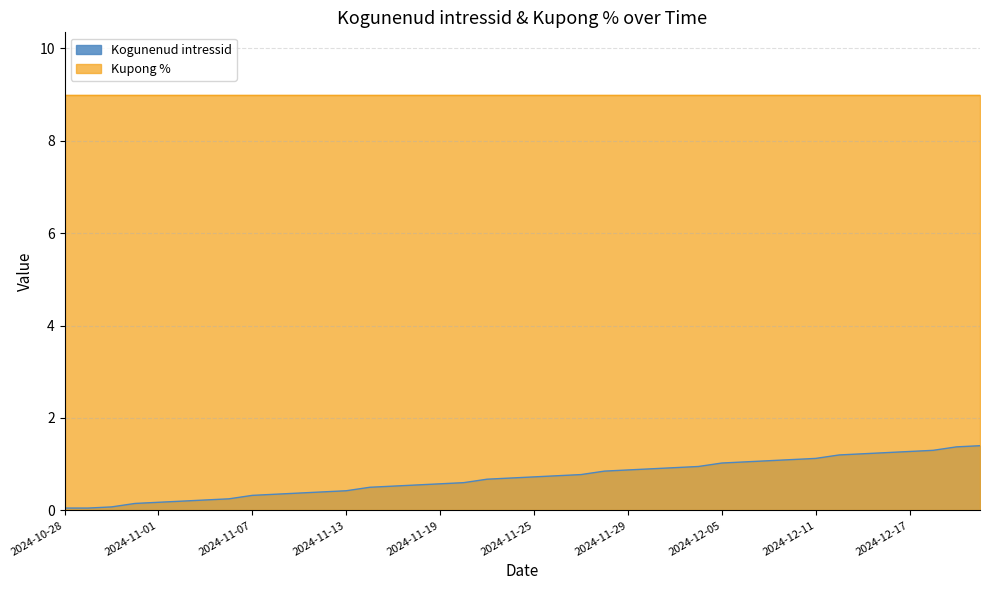

The value at 2024-11-15 is 0.9. True or false?

True